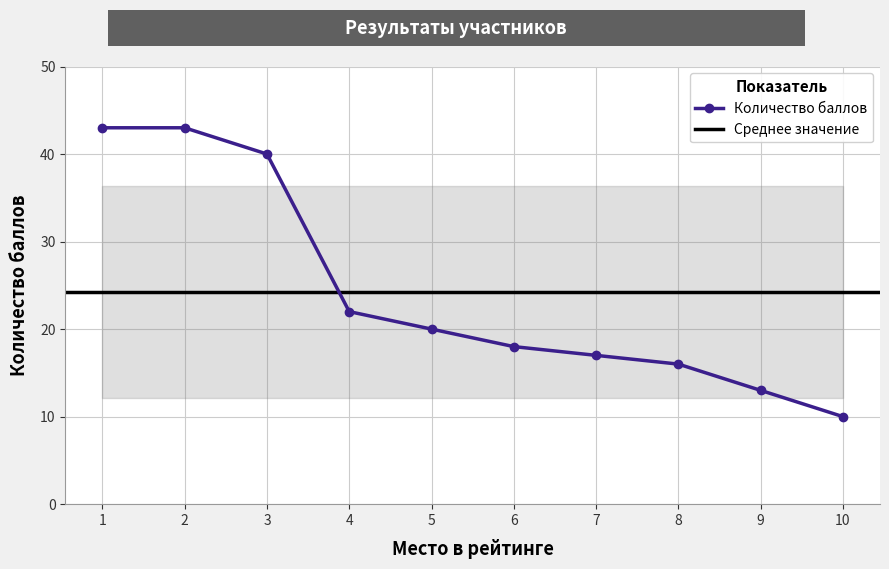

What is the minimum value shown in the chart?

10